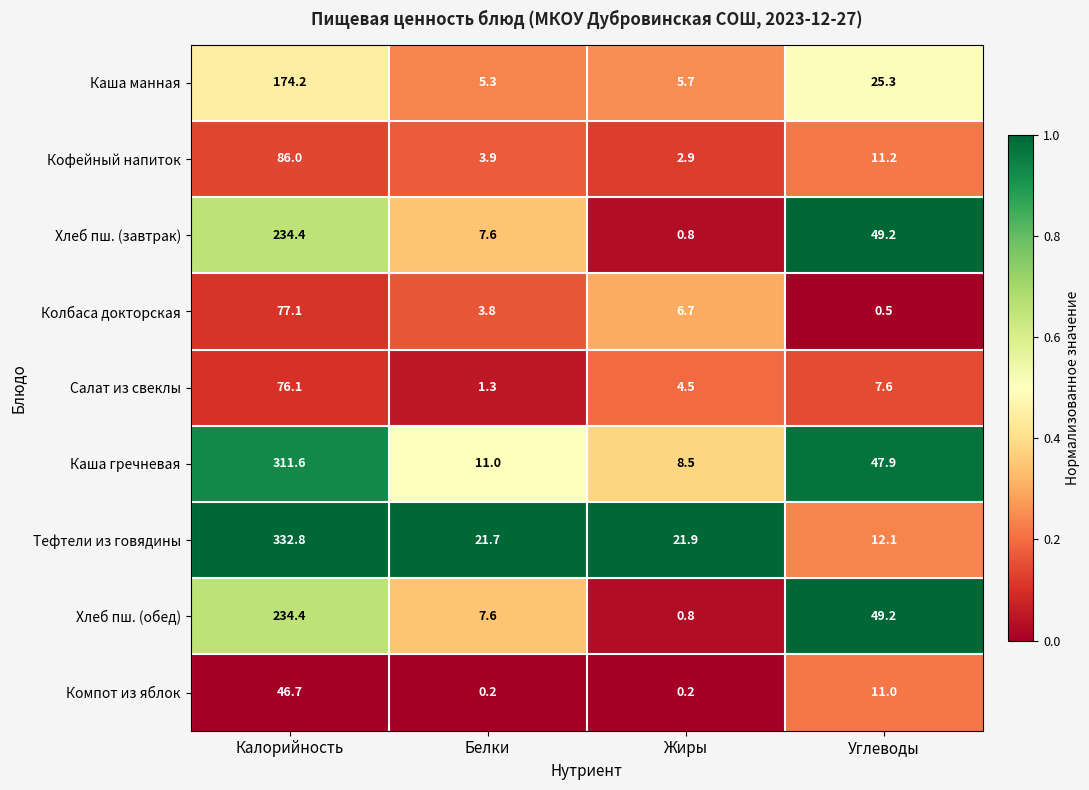

Which series has the largest total across all categories?

Тефтели из говядины